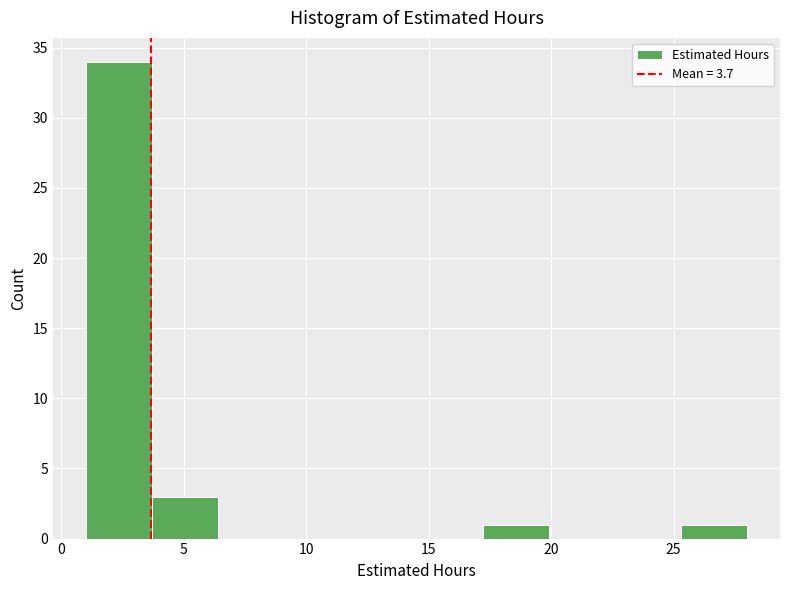

Reading left to right, transcribe this chart: for each bar, give the range it covers on the x-axis and its height. Neither the bar edges nor the heights are printed on the chart, so give them approximately, as read against the axes.

1.0 to 3.7: 34
3.7 to 6.4: 3
6.4 to 9.1: 0
9.1 to 11.8: 0
11.8 to 14.5: 0
14.5 to 17.2: 0
17.2 to 19.9: 1
19.9 to 22.6: 0
22.6 to 25.3: 0
25.3 to 28.0: 1